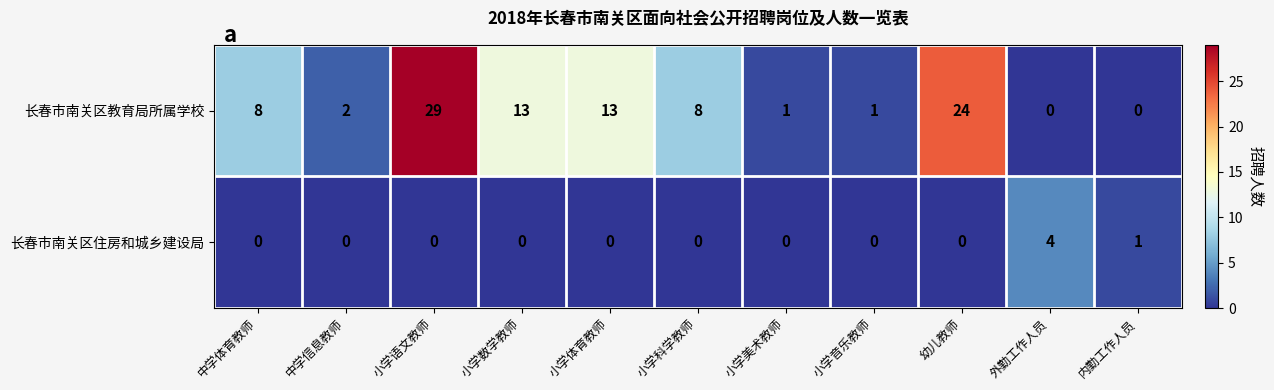

What is the approximate value of 长春市南关区教育局所属学校 at 小学数学教师, to the nearest 5?

15